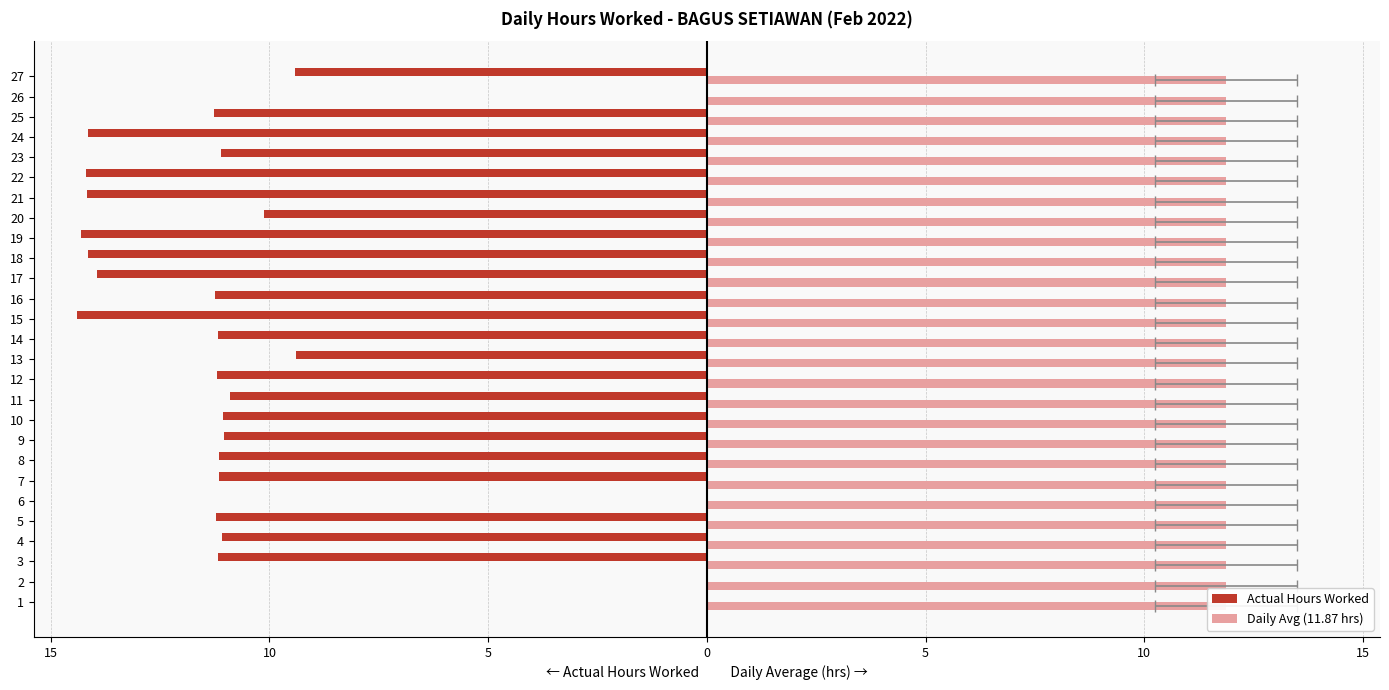

Is it true that Actual Hours Worked equals -9.5 at 15?

False